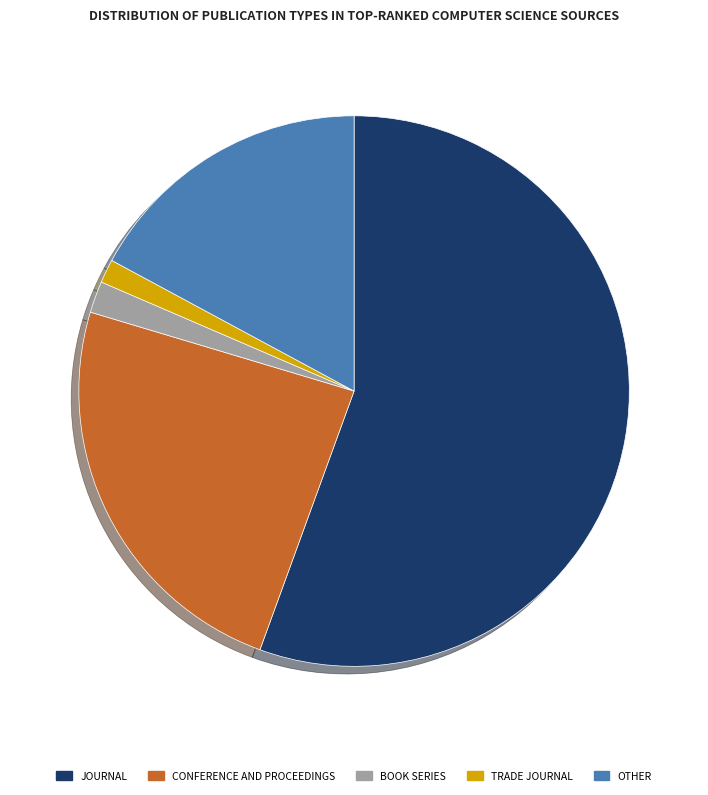

Is there a majority slice in this chart?

Yes